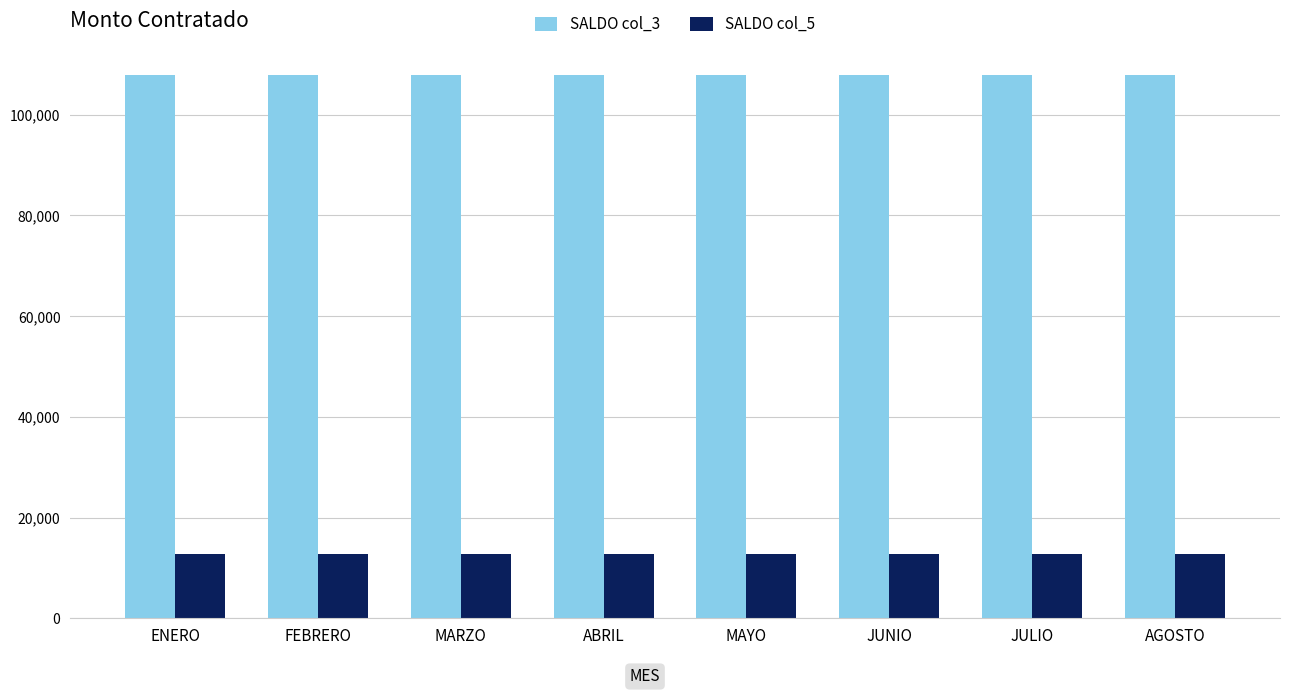

Rank the series by their average value, from highest to lowest.

SALDO col_3, SALDO col_5